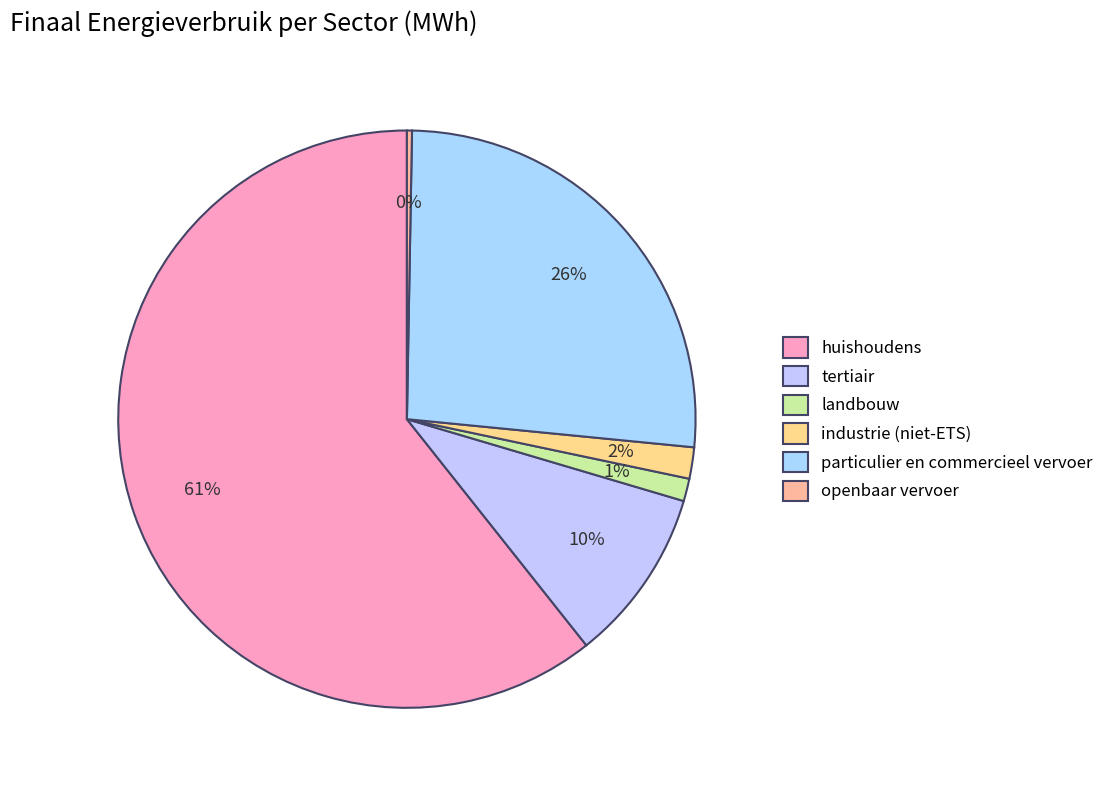

To the nearest percent, what is the combined percentage of landbouw and huishoudens?

62%